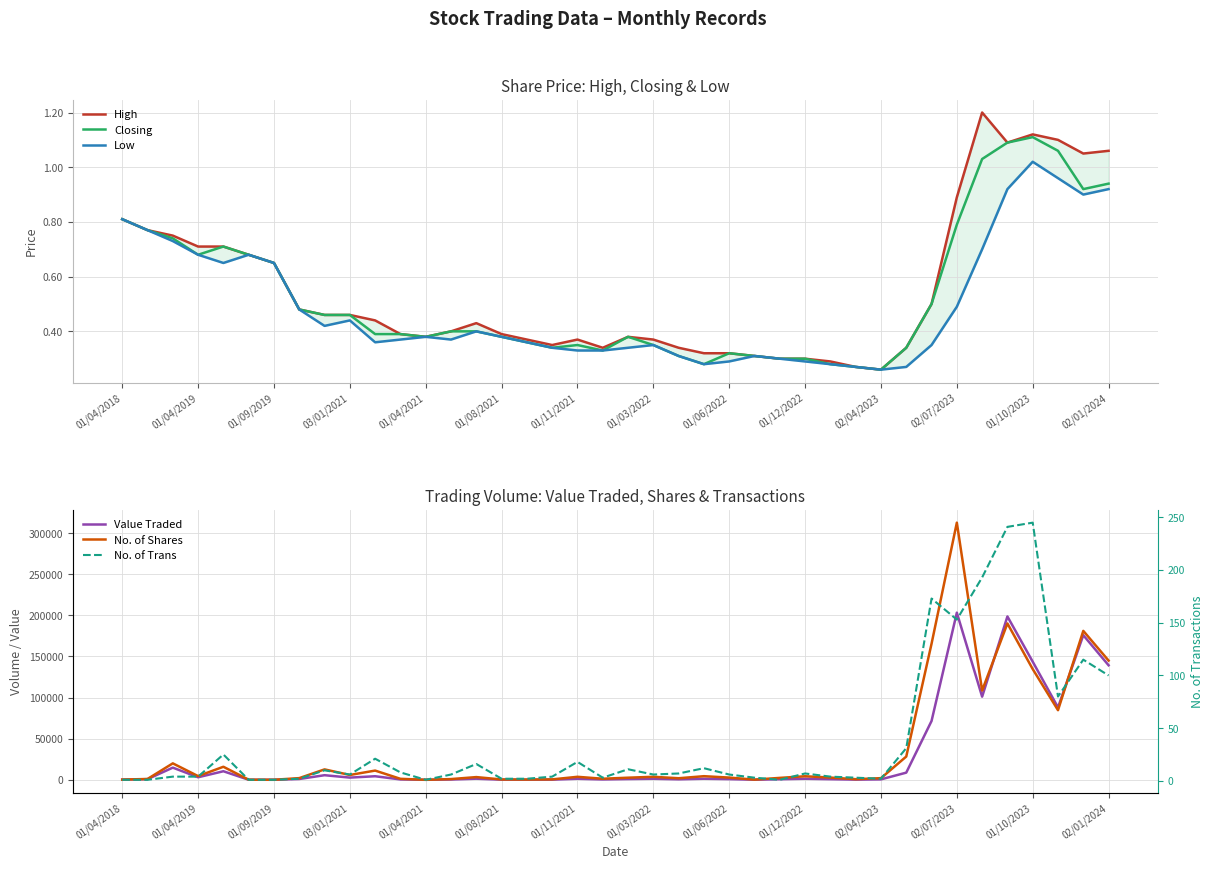

Is it true that Closing equals 0.4 at 02/07/2023?

False